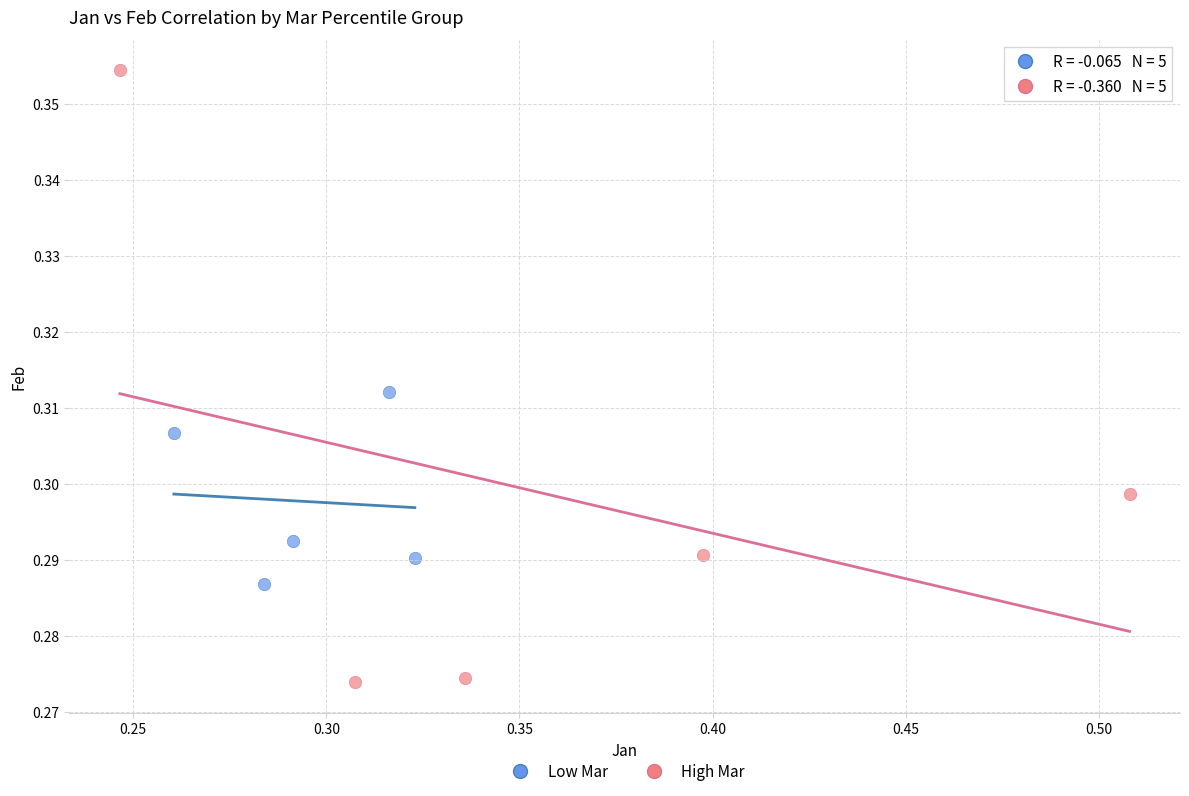

Which series contains the highest Y value?

High Mar